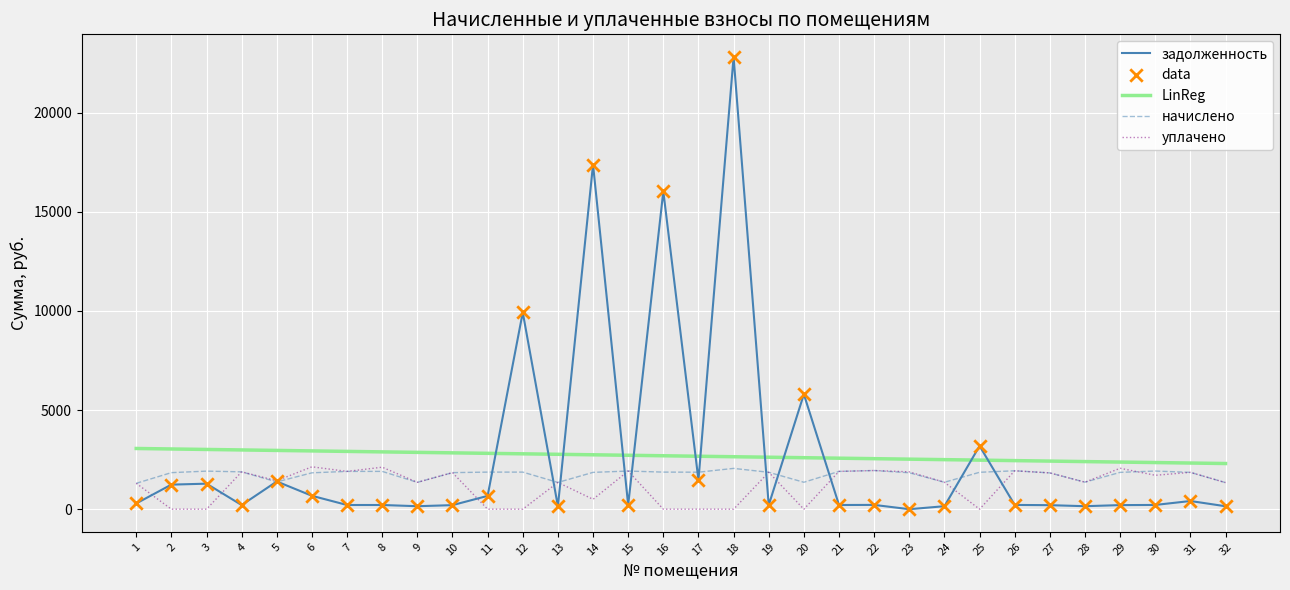

What is the difference between the highest and lowest values at 20?

5798.5